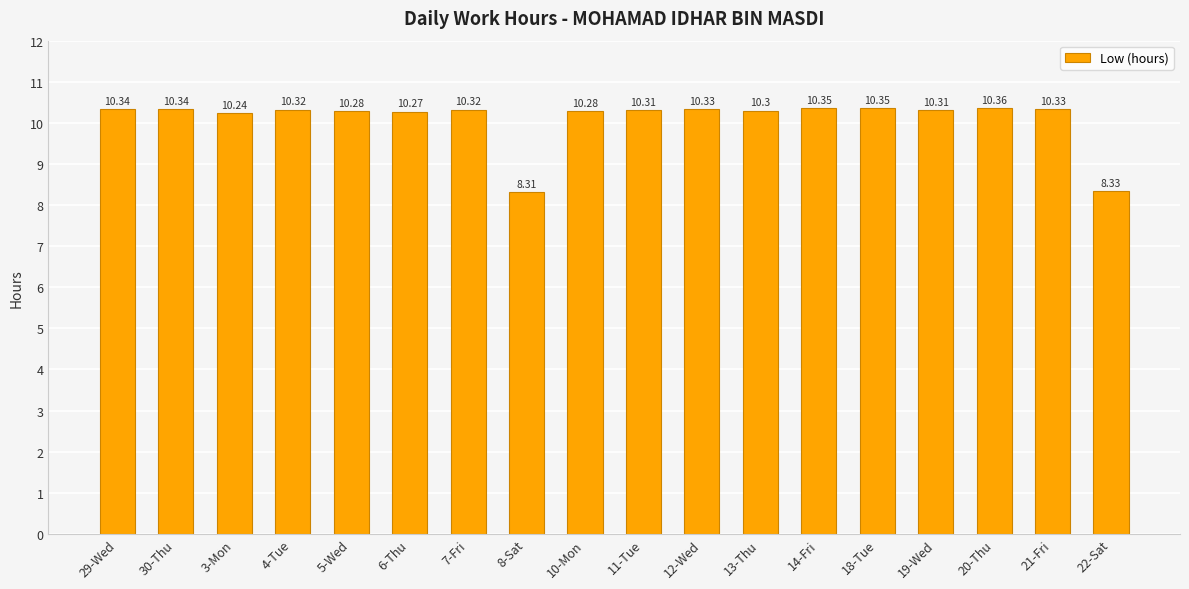

Is it true that the value at 11-Tue is 10.3?

True